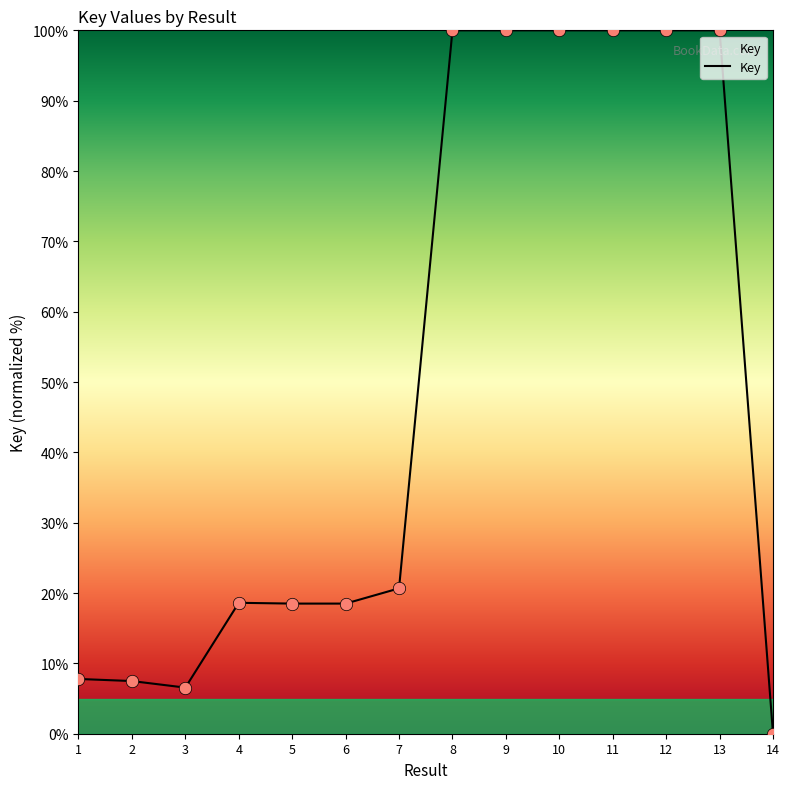

What is the change in value from 1 to 7?

+12.9